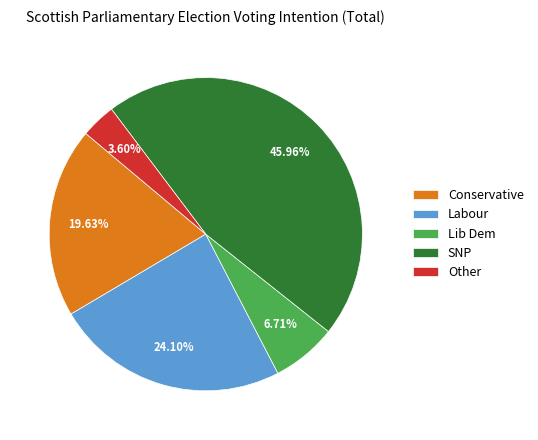

How many segments does this pie chart have?

5